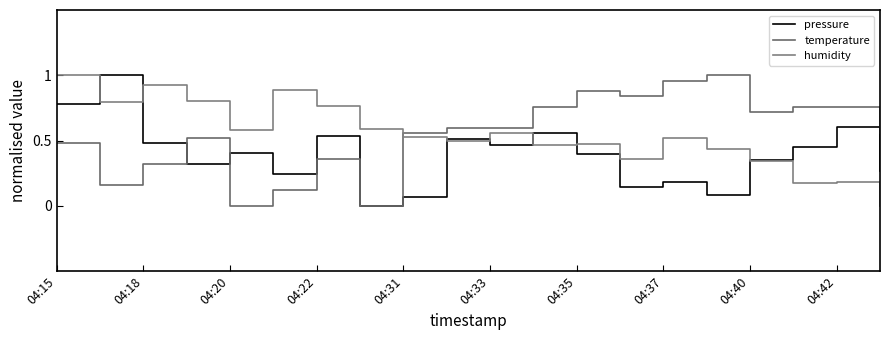

Which series has the largest range (max minus min)?

pressure